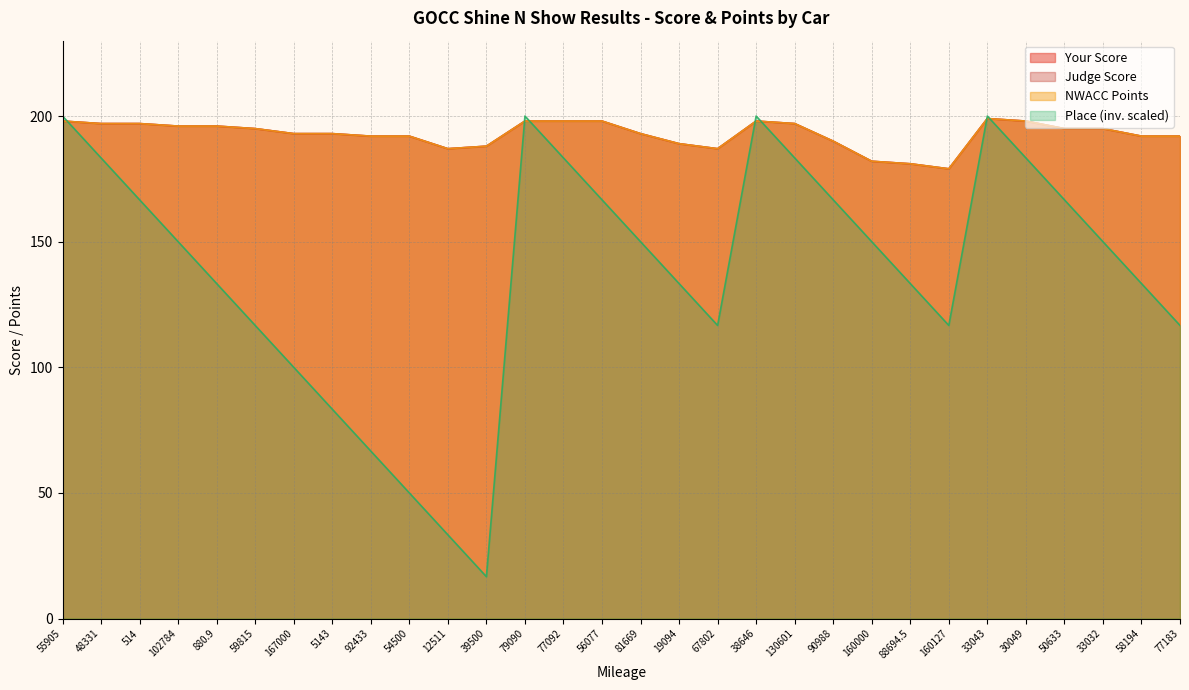

At how many categories does at least one series exceed 130?

30